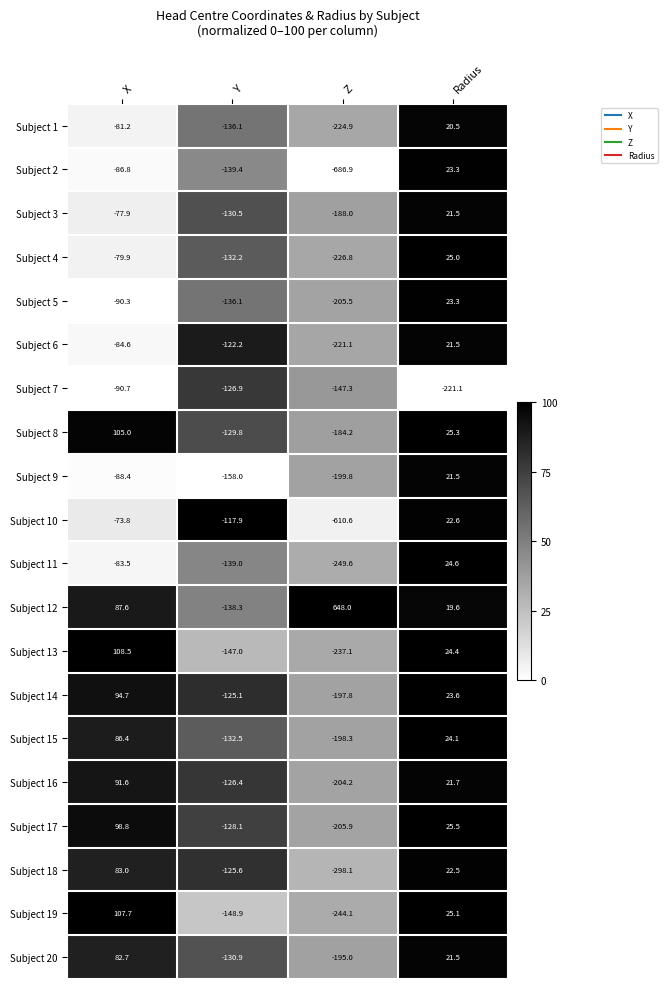

How many series are shown in this chart?

20